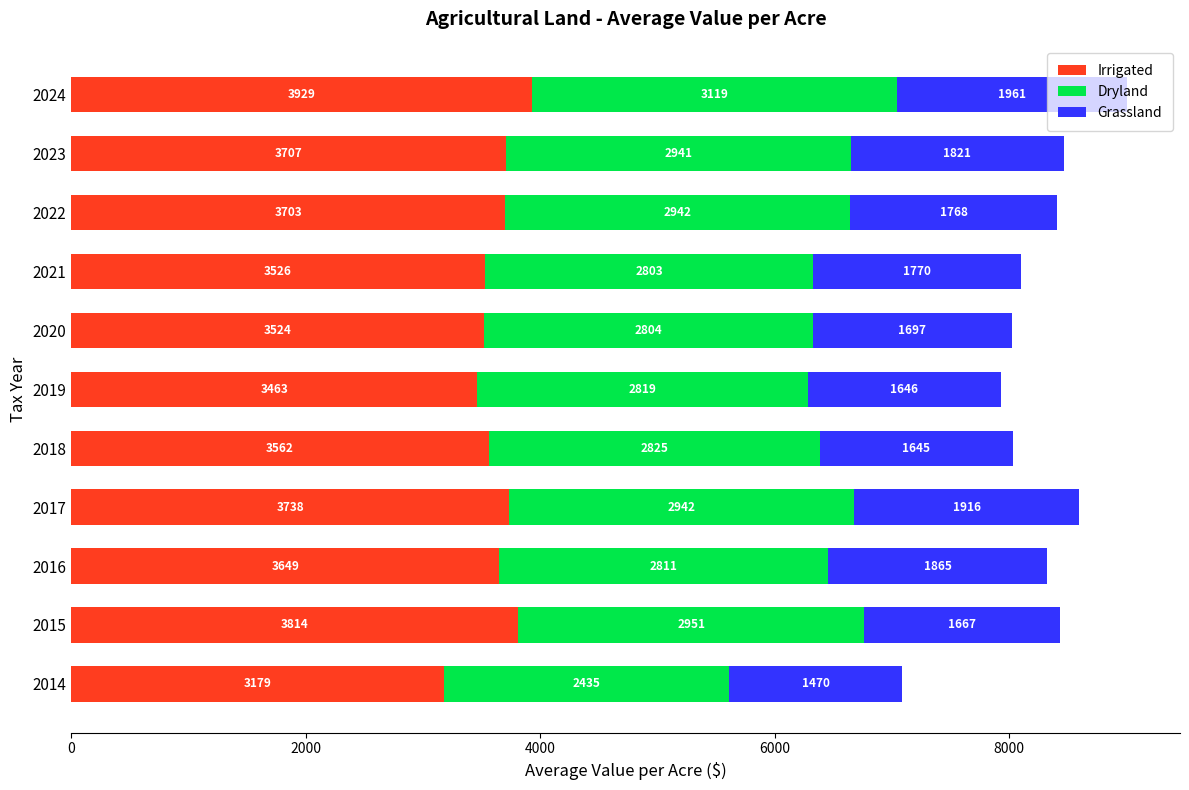

Where is Irrigated nearest to the value 3553?

2018